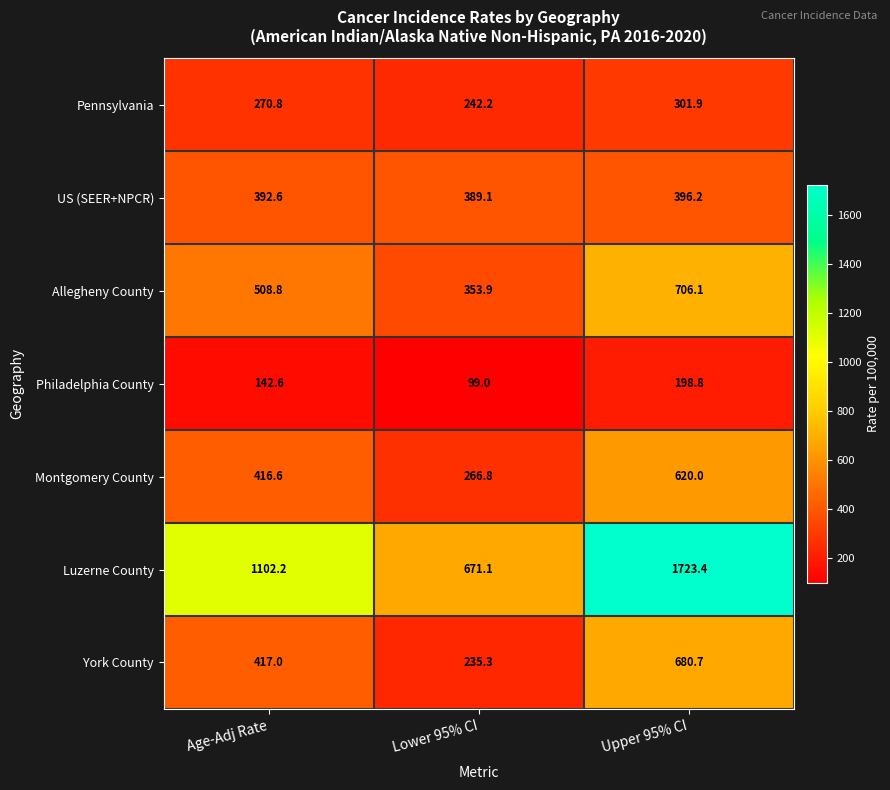

What is the minimum value shown in the chart?

99.0